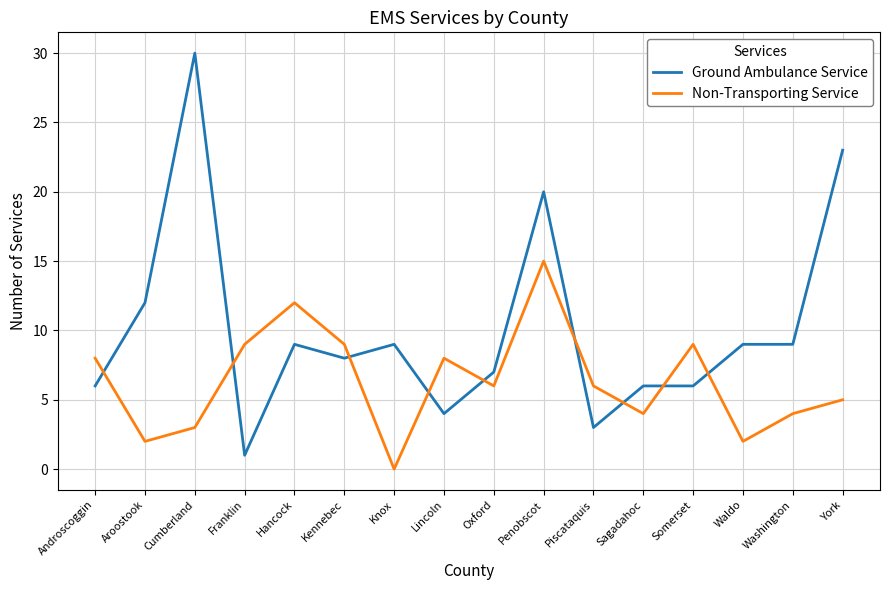

The value of Non-Transporting Service at Franklin is 9. True or false?

True